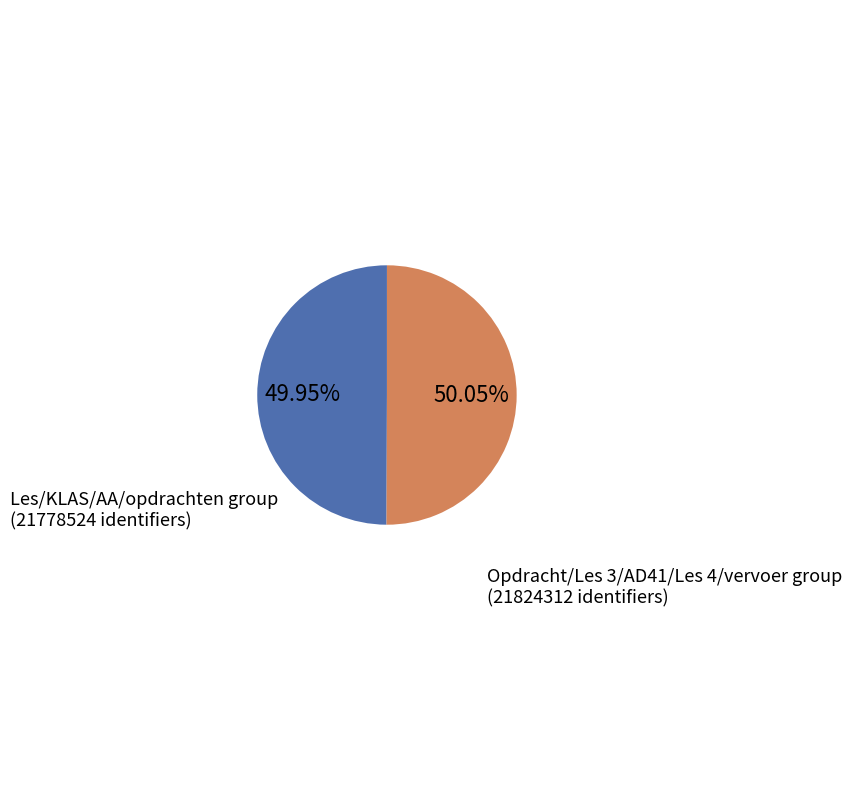

Is there a majority slice in this chart?

Yes